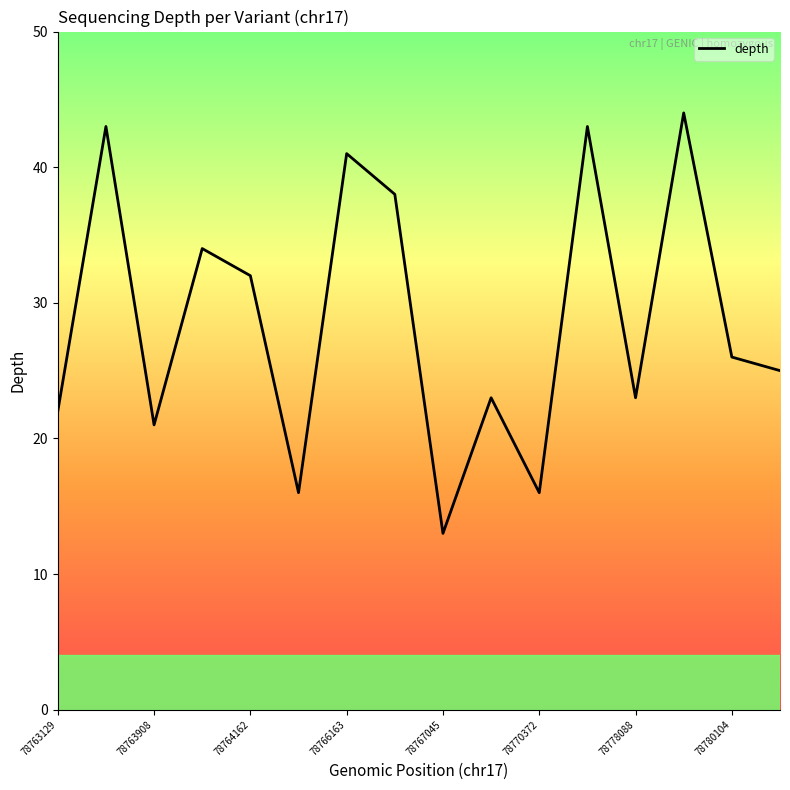

How many lines are shown in the chart?

1